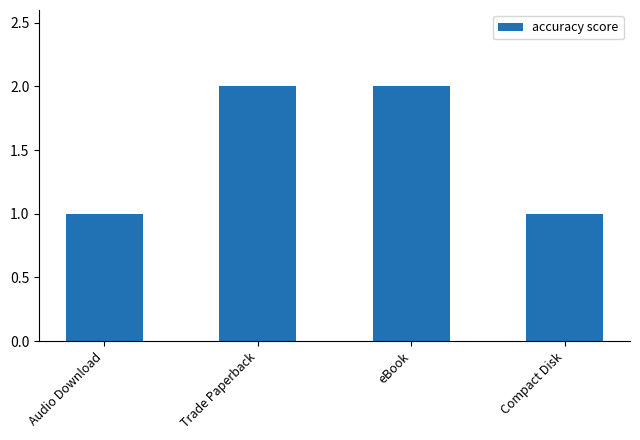

True or false: the data shows 2 at Trade Paperback.

True